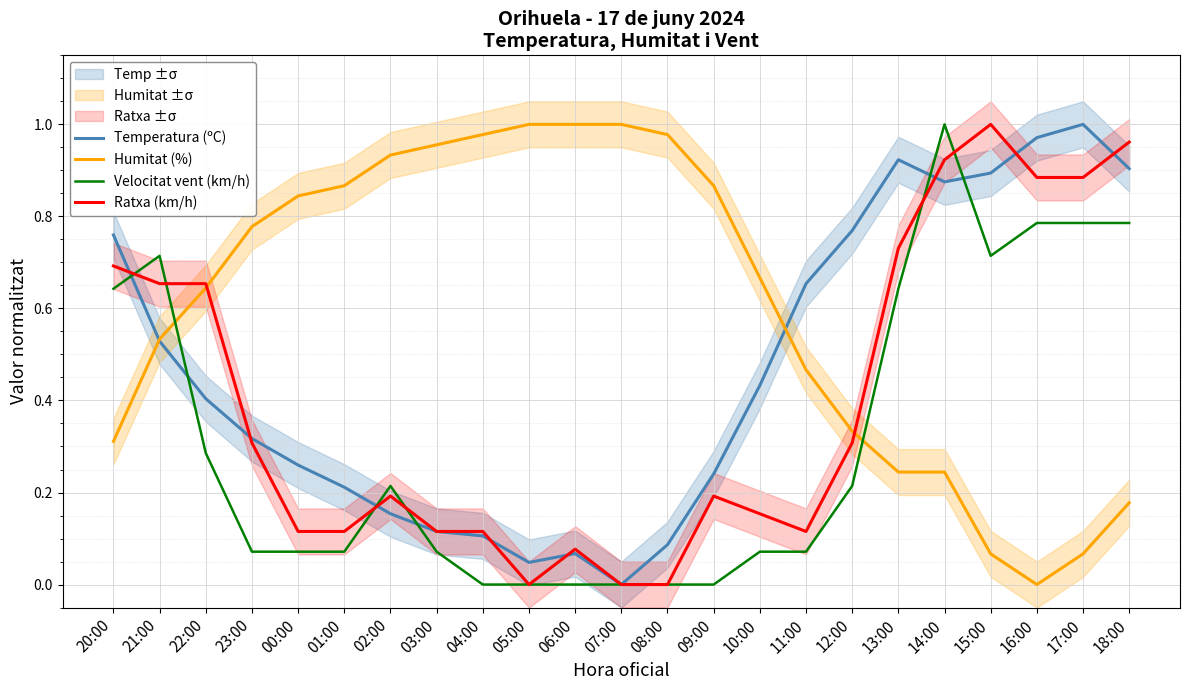

Which series ends up on top after the final intersection of Ratxa (km/h) and Humitat (%)?

Ratxa (km/h)